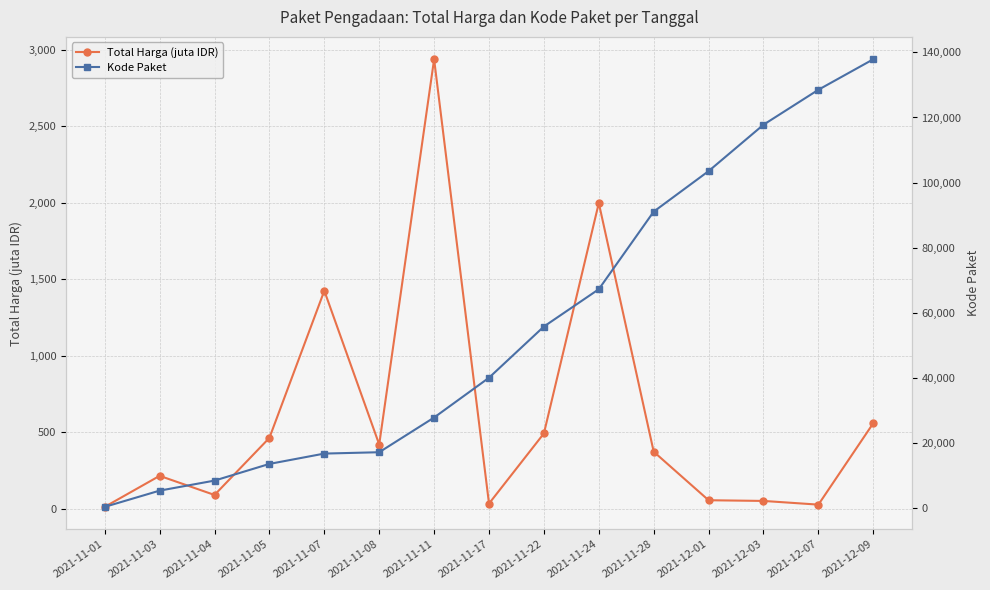

What is the sum of the Kode Paket values at 2021-11-28 and 2021-12-01?

194642.0